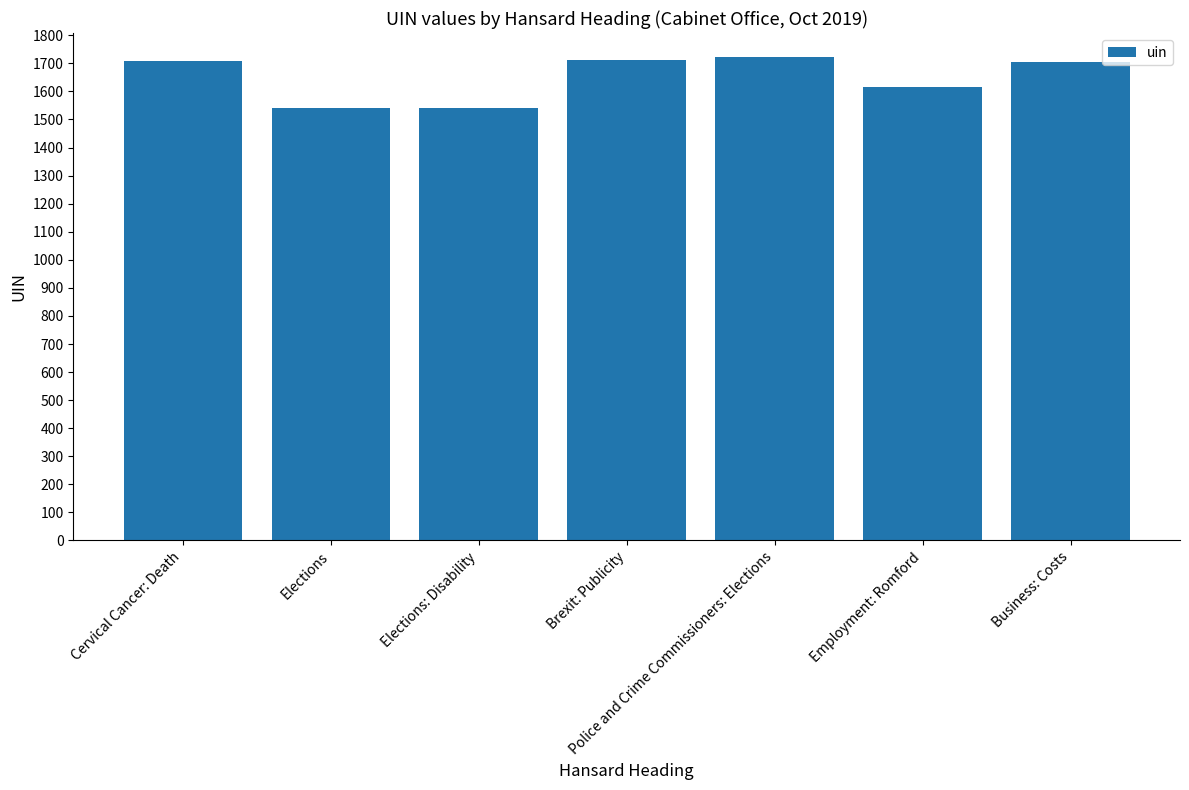

The chart shows a value of 1617 at Employment: Romford. True or false?

True